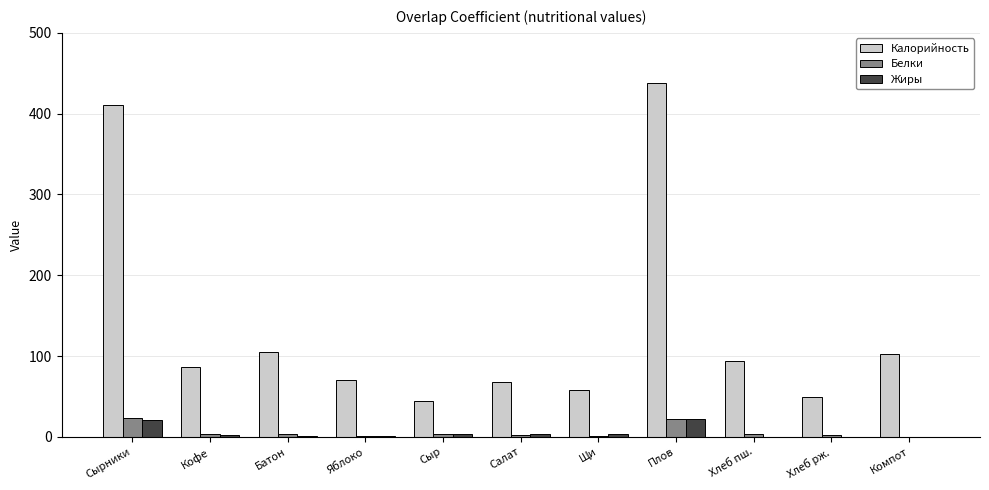

Which category has the highest value across all series?

Плов